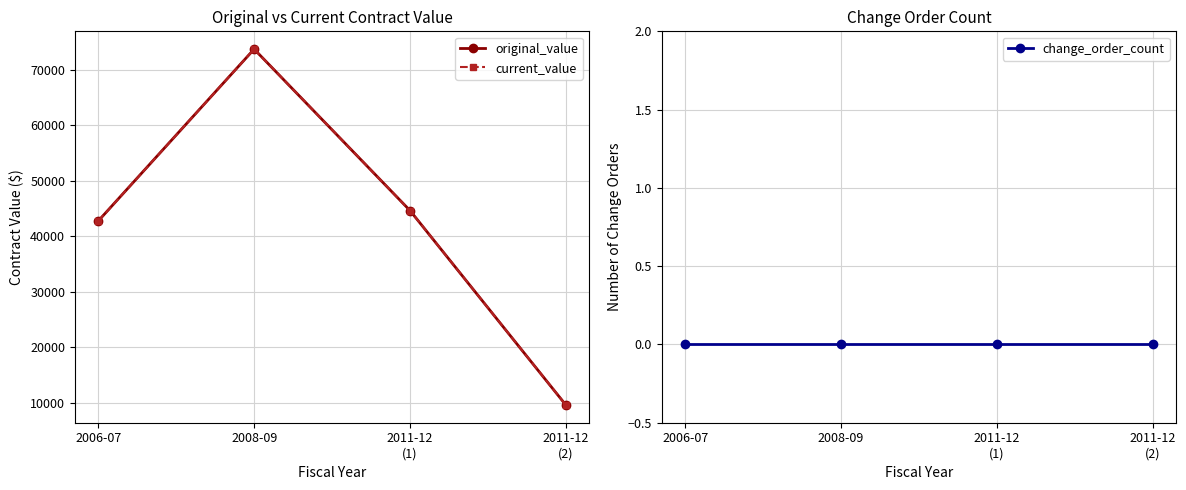

Is this an area chart (filled region under the line)?

No